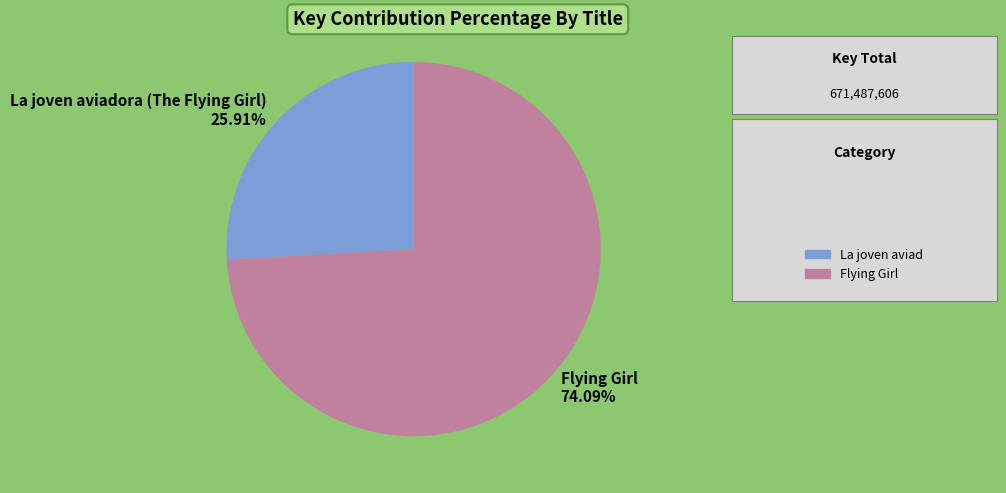

What is the total percentage of La joven aviadora (The Flying Girl) and Flying Girl?

100.0%